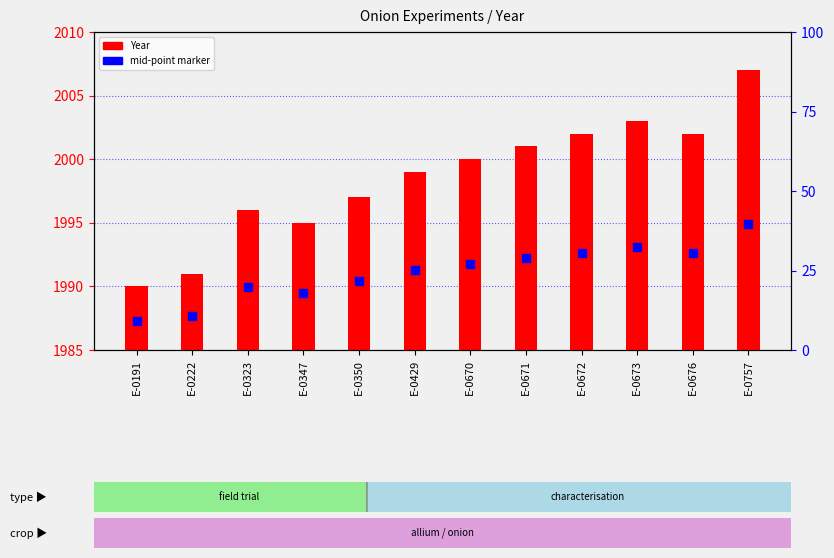

Which series reaches the minimum Y coordinate?

Year